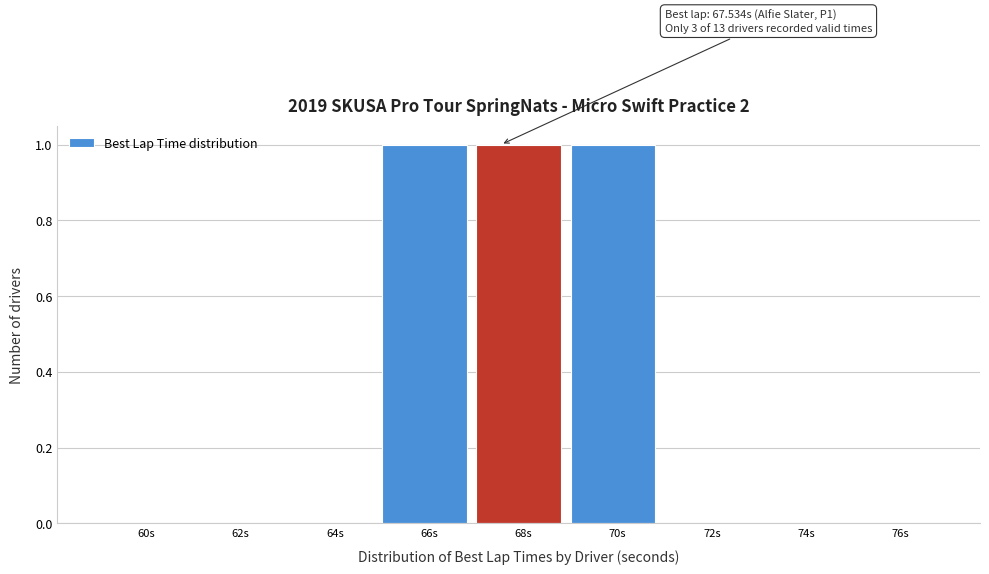

Reading right to left, list all the values displayed in this chart.

76s=0	74s=0	72s=0	70s=1	68s=1	66s=1	64s=0	62s=0	60s=0